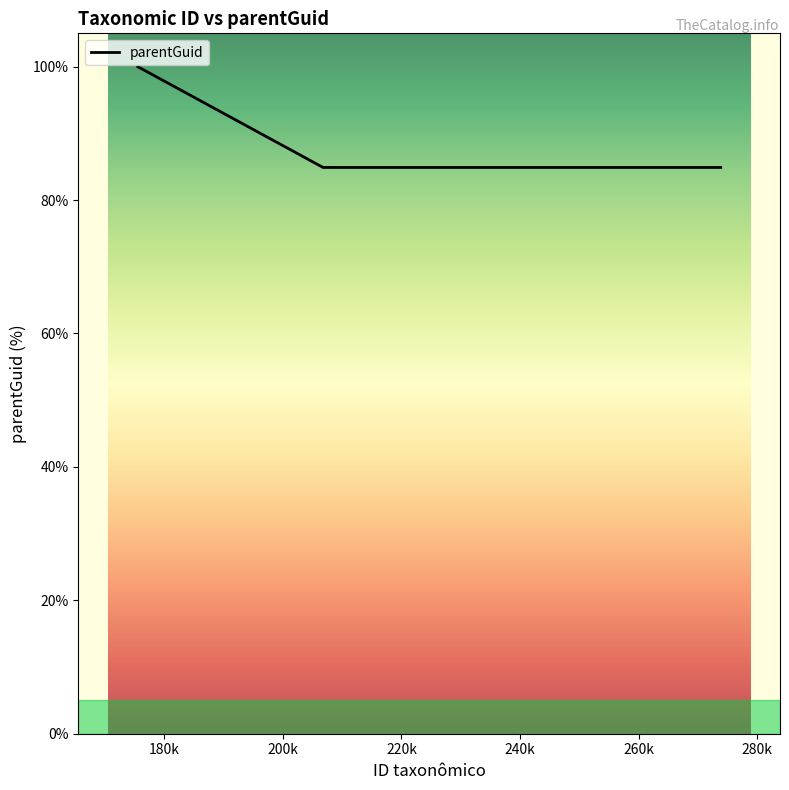

How many distinct data groups are displayed?

1